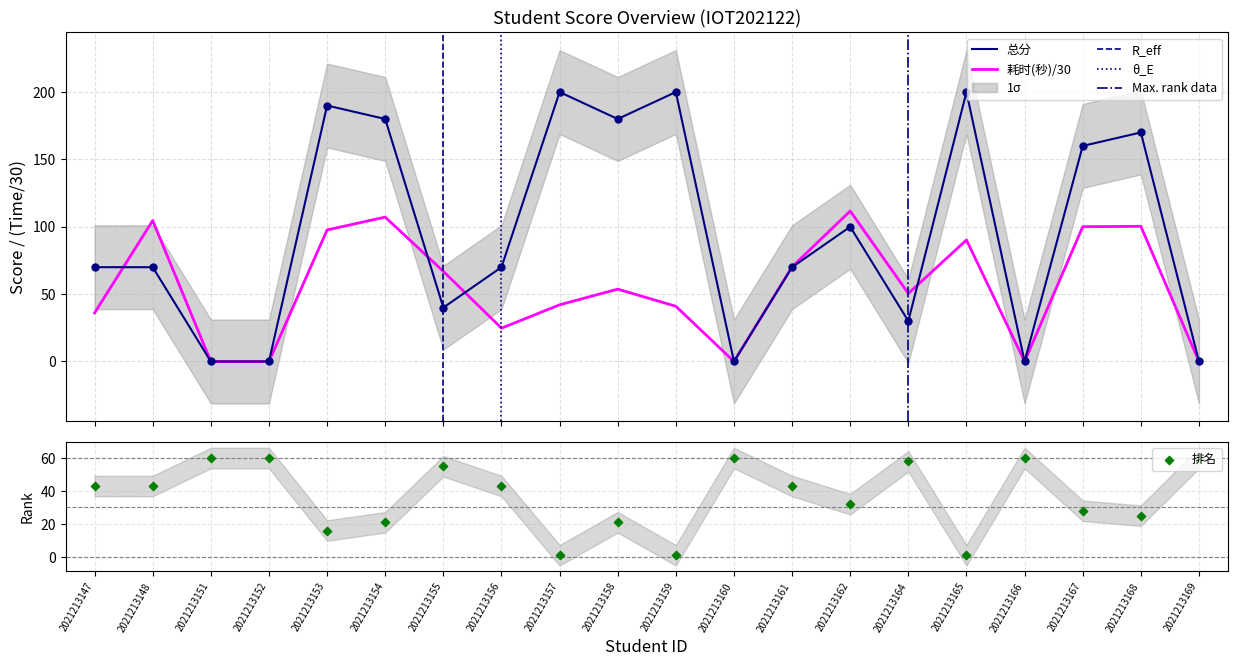

Is the value of 总分 at 2021213165 greater than the value of 耗时(秒) at 2021213164?

Yes